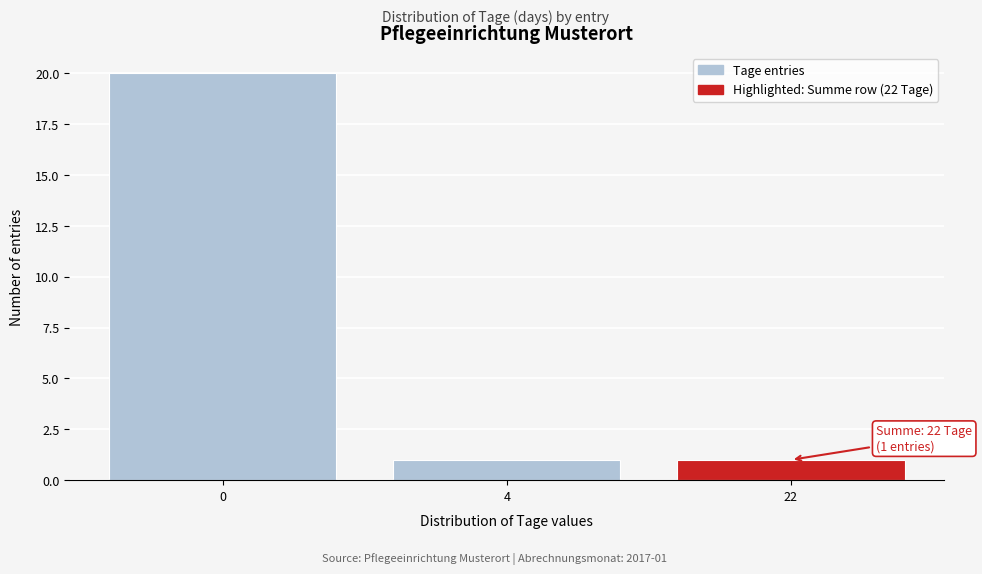

Reading right to left, transcribe all the data shown in this chart.

22=1	4=1	0=20